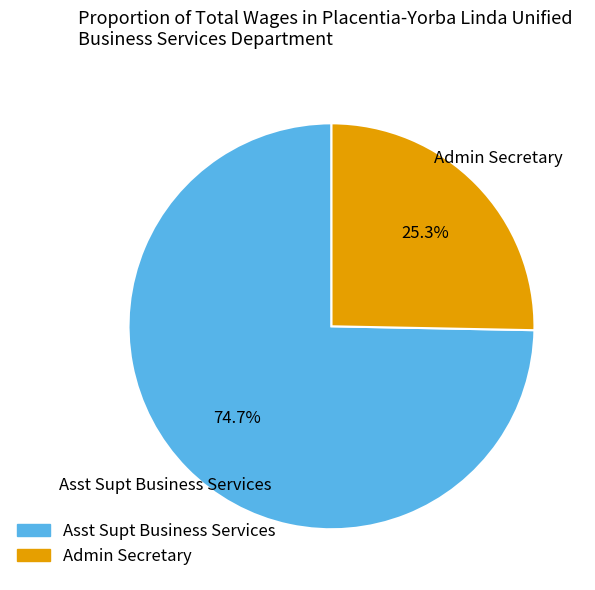

To the nearest percent, what is the combined percentage of Asst Supt Business Services and Admin Secretary?

100%